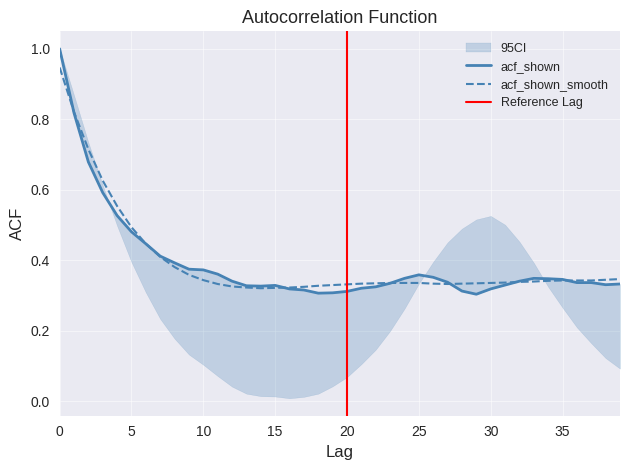

Is it true that acf_shown_smooth equals 1.1 at 3?

False